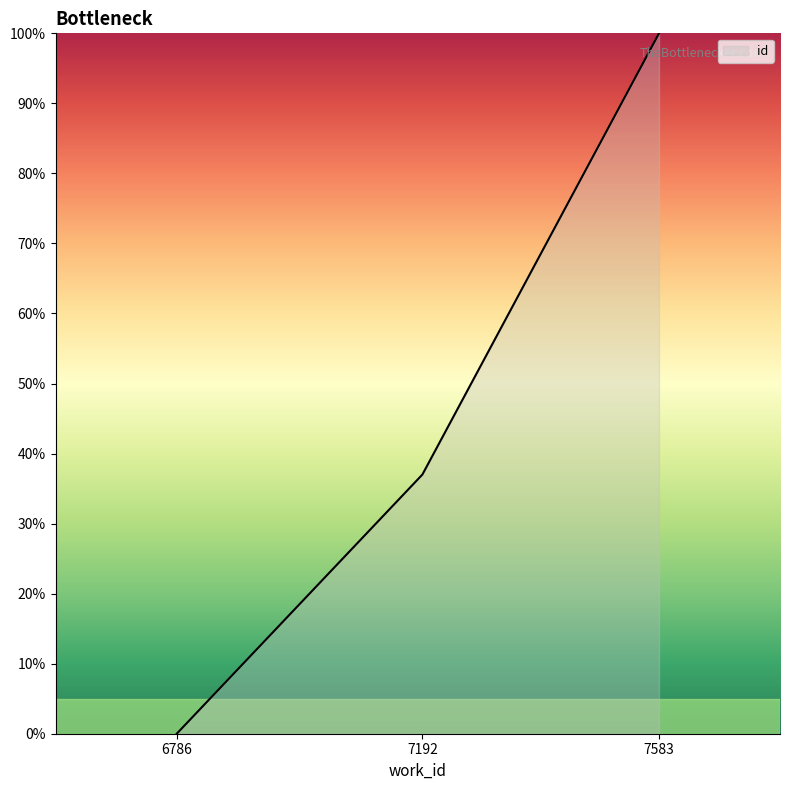

At which label does the data first exceed 37?

7192